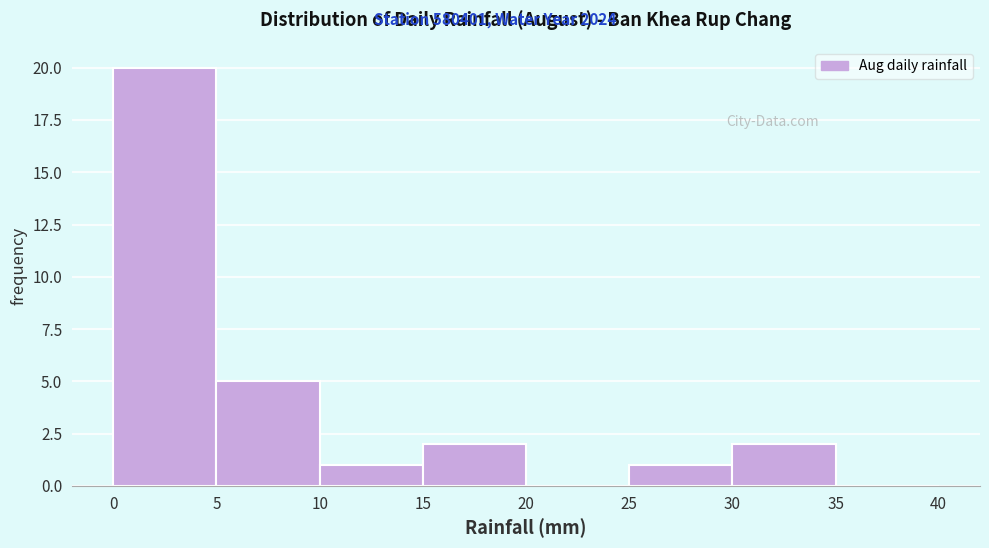

Reading left to right, list every bar in this chart as the range it spans on the x-axis followed by its height. The values are not printed on the chart, so give them approximately, as read against the axis.

0 to 5: 20
5 to 10: 5
10 to 15: 1
15 to 20: 2
20 to 25: 0
25 to 30: 1
30 to 35: 2
35 to 40: 0